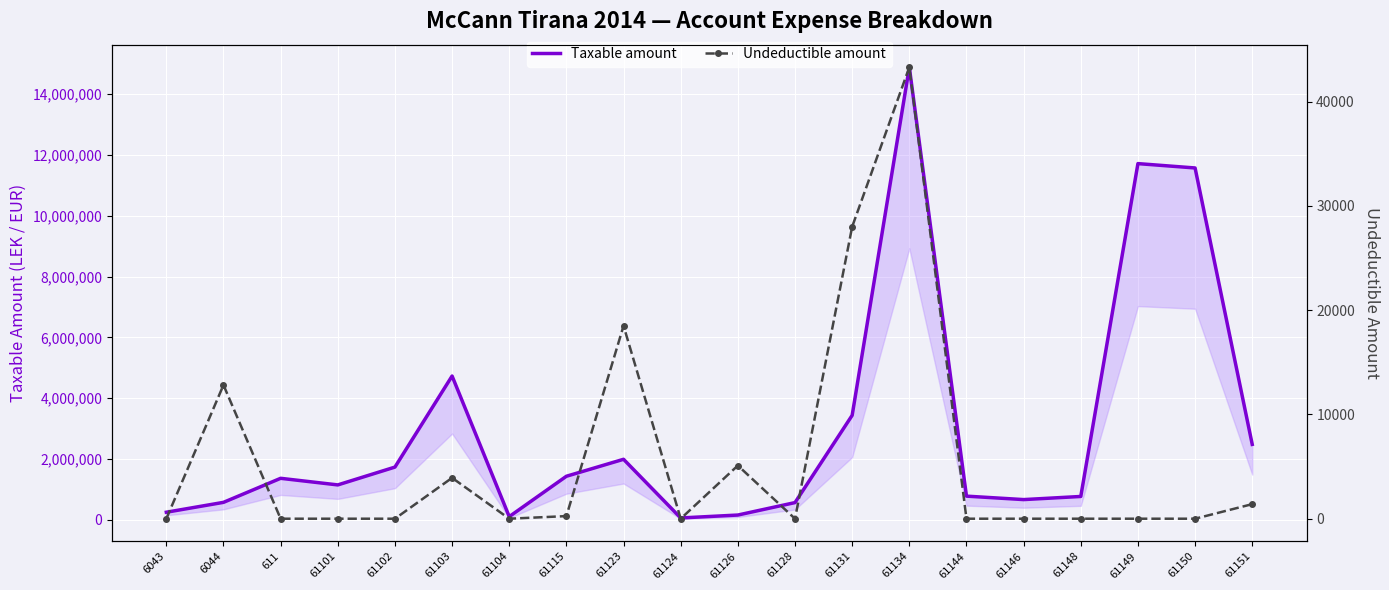

What is the label of the 11th point from the right?

61124